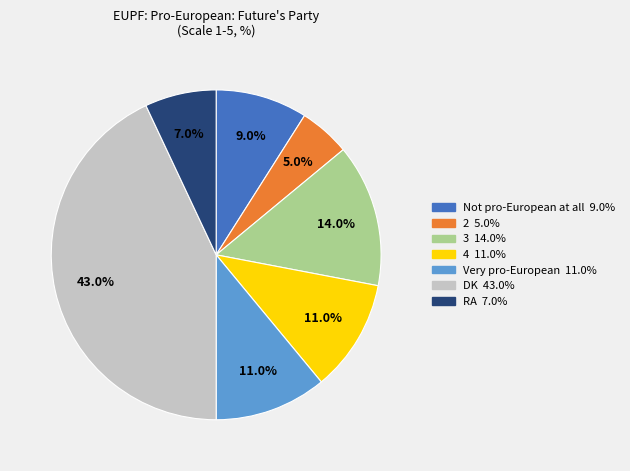

How many segments does this pie chart have?

7